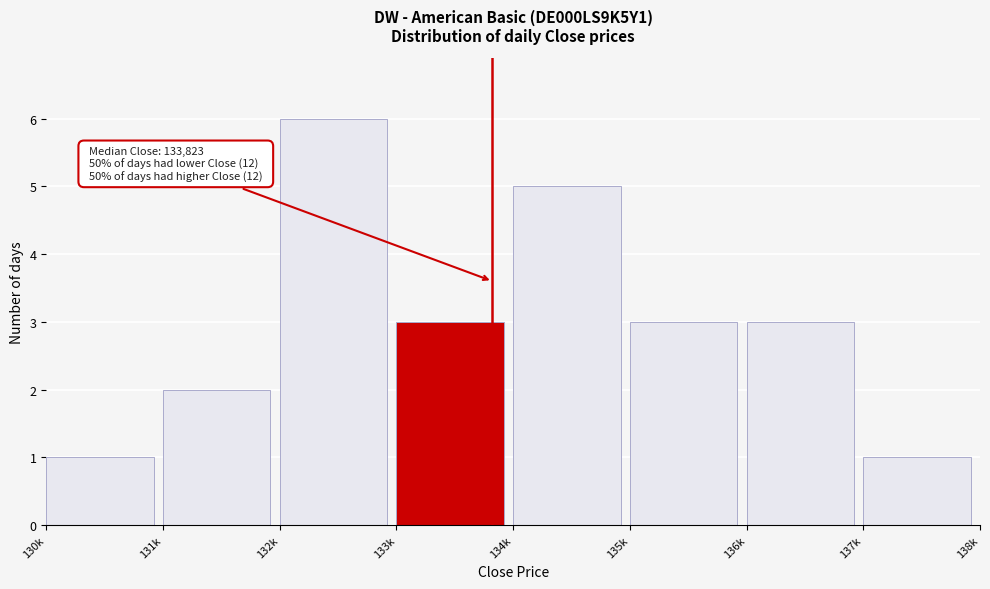

Reading right to left, transcribe all the data shown in this chart.

1	3	3	5	3	6	2	1